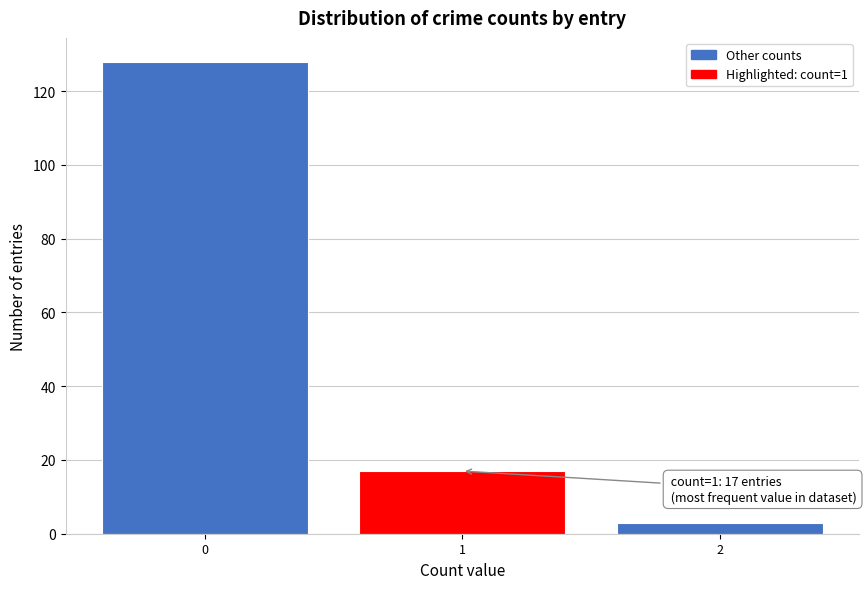

Over which range of the x-axis is the bar tallest?

-0.5 to 0.5